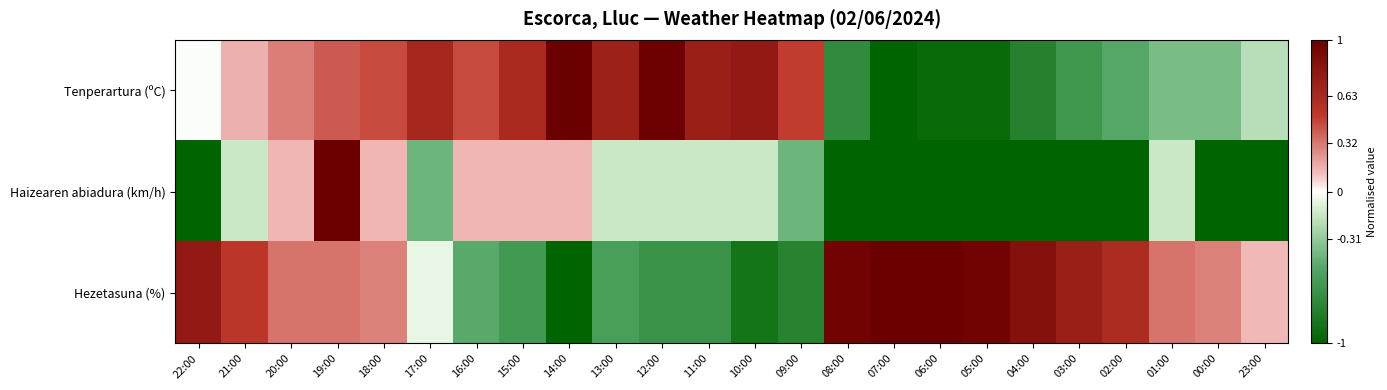

Reading left to right, list all the values displayed in this chart.

Tenperartura (ºC): 22:00=-0.0	21:00=0.2	20:00=0.3	19:00=0.4	18:00=0.5	17:00=0.7	16:00=0.5	15:00=0.6	14:00=1.0	13:00=0.7	12:00=1.0	11:00=0.7	10:00=0.8	09:00=0.5	08:00=-0.7	07:00=-1.0	06:00=-0.9	05:00=-0.9	04:00=-0.8	03:00=-0.6	02:00=-0.5	01:00=-0.4	00:00=-0.4	23:00=-0.2
Haizearen abiadura (km/h): 22:00=-1.0	21:00=-0.1	20:00=0.1	19:00=1.0	18:00=0.1	17:00=-0.4	16:00=0.1	15:00=0.1	14:00=0.1	13:00=-0.1	12:00=-0.1	11:00=-0.1	10:00=-0.1	09:00=-0.4	08:00=-1.0	07:00=-1.0	06:00=-1.0	05:00=-1.0	04:00=-1.0	03:00=-1.0	02:00=-1.0	01:00=-0.1	00:00=-1.0	23:00=-1.0
Hezetasuna (%): 22:00=0.8	21:00=0.5	20:00=0.3	19:00=0.3	18:00=0.3	17:00=-0.1	16:00=-0.5	15:00=-0.6	14:00=-1.0	13:00=-0.6	12:00=-0.6	11:00=-0.6	10:00=-0.9	09:00=-0.8	08:00=1.0	07:00=1.0	06:00=1.0	05:00=1.0	04:00=0.8	03:00=0.7	02:00=0.6	01:00=0.3	00:00=0.3	23:00=0.1